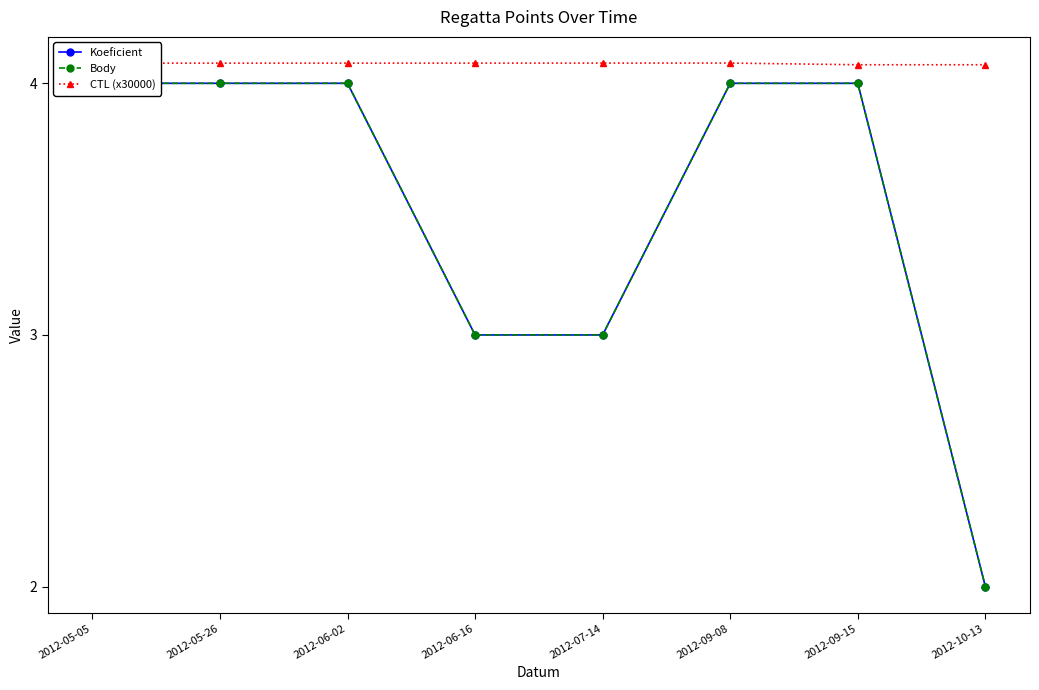

List the series in order of their peak value, lowest first.

Koeficient, Body, CTL (x30000)